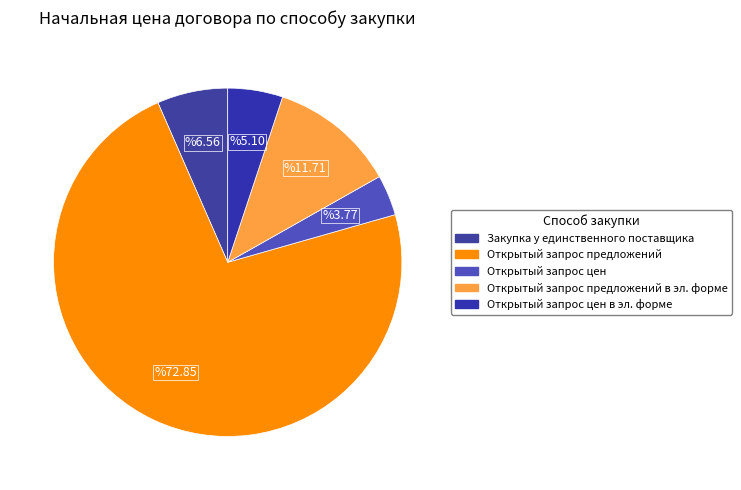

How many slices are in this pie chart?

5